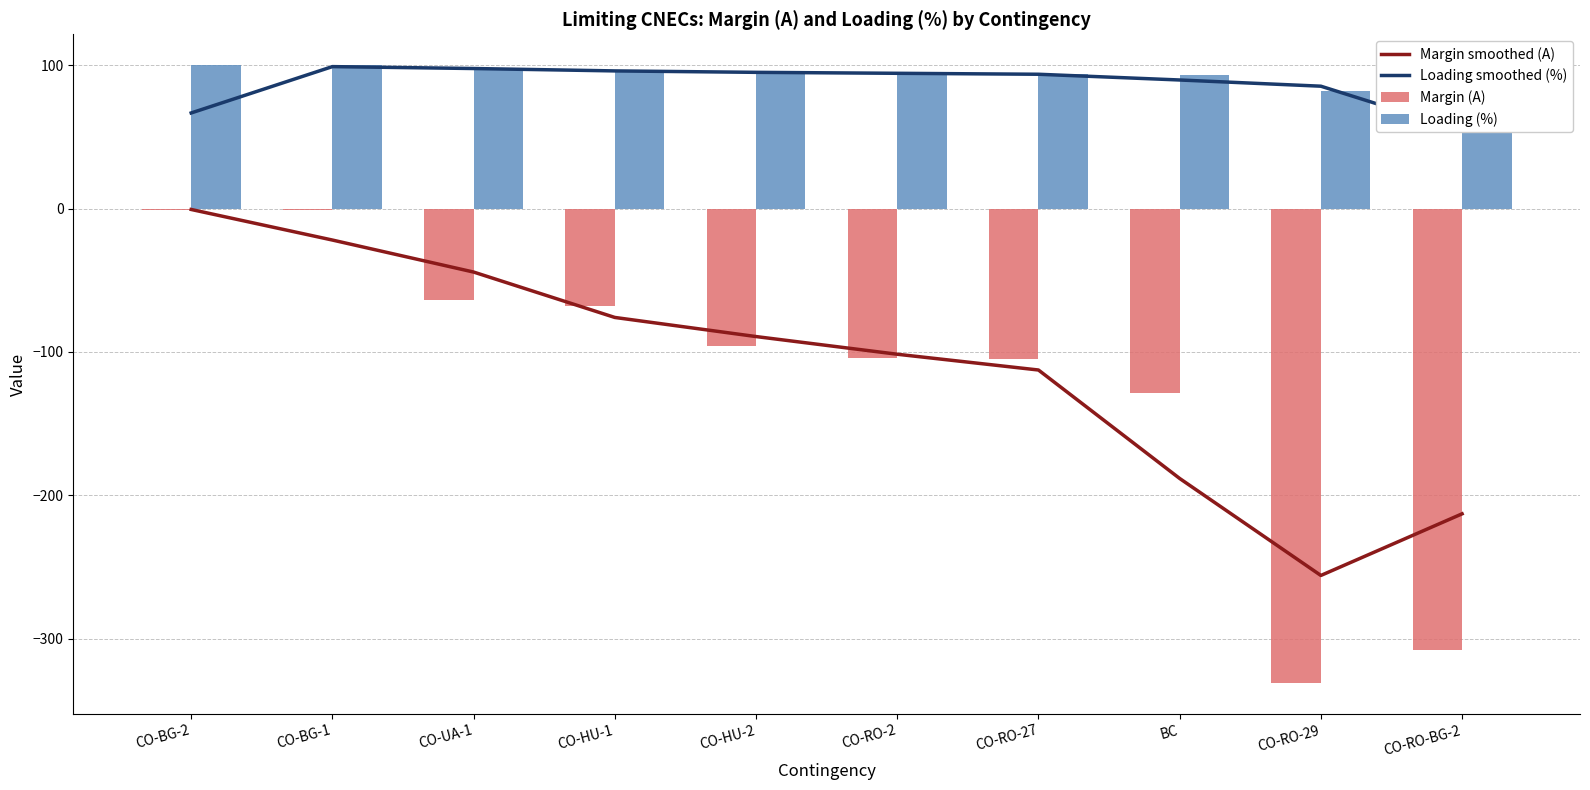

What is the label of the 5th bar from the left?

CO-HU-2